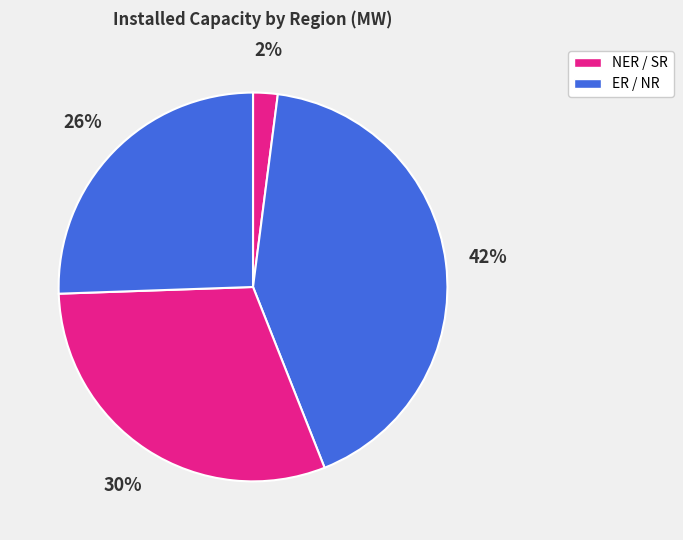

Count the number of slices in the pie.

4